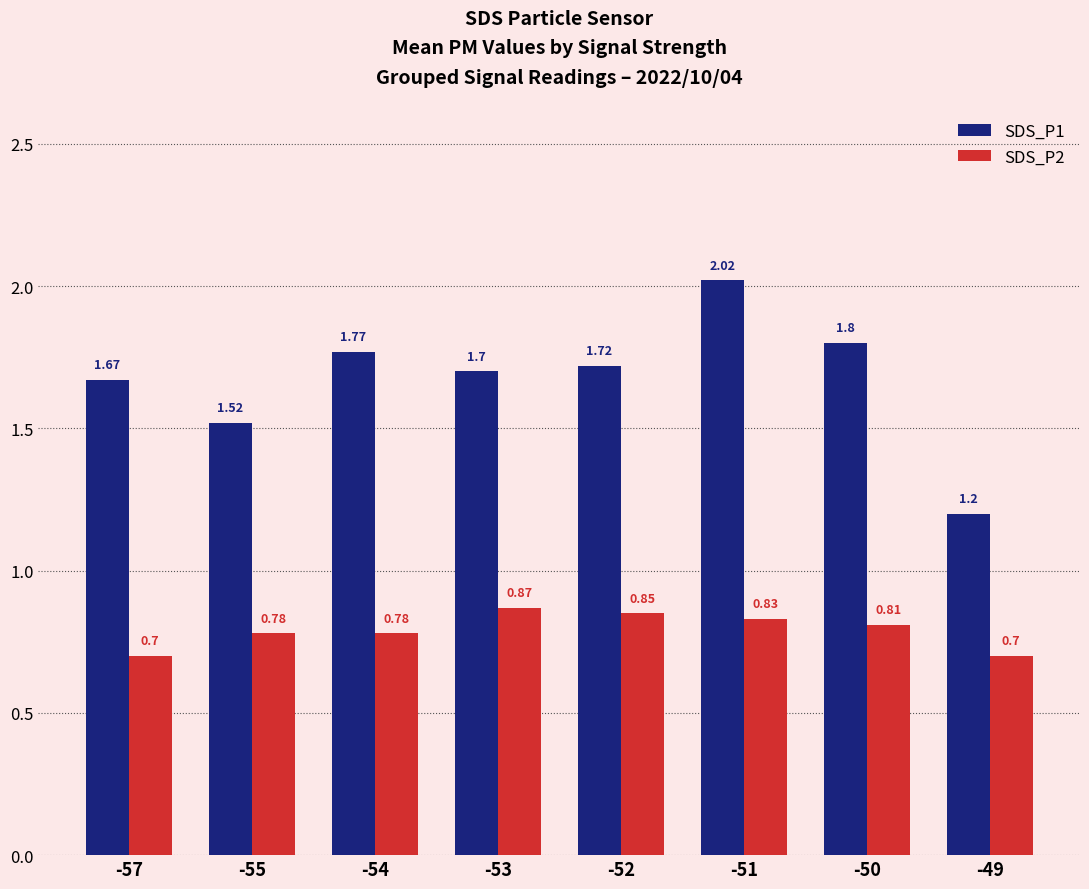

What are all the series names shown in the legend?

SDS_P1, SDS_P2